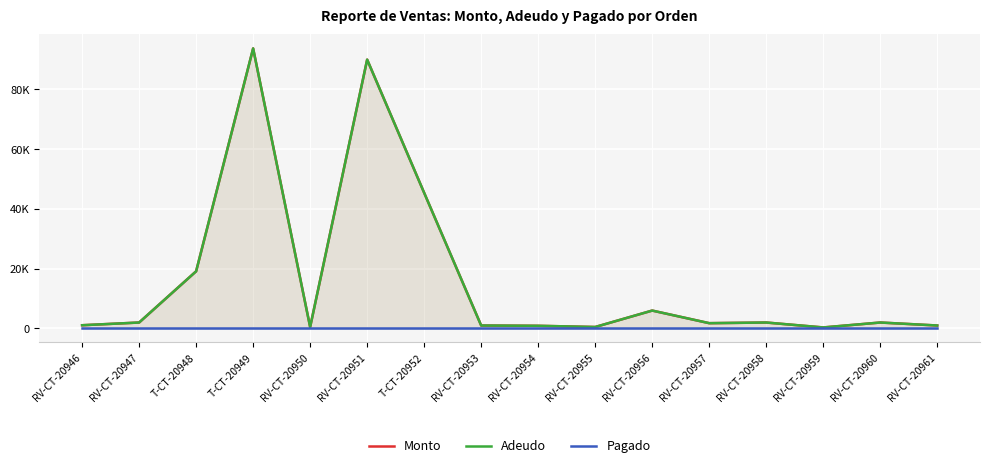

True or false: Adeudo and Monto cross at least once.

False